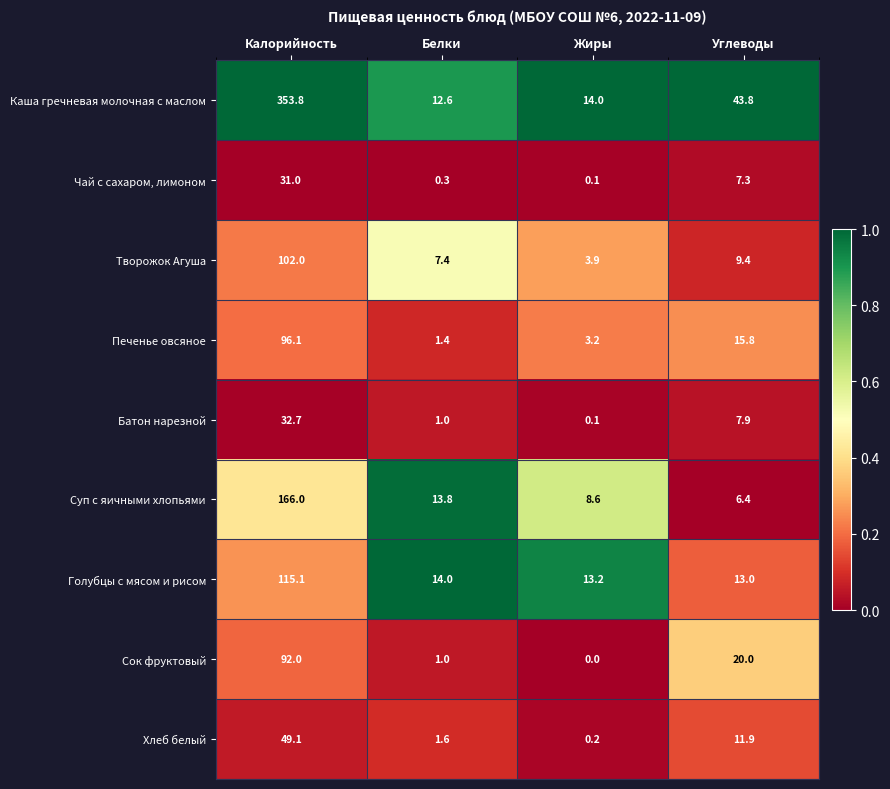

Which category has the highest value across all series?

Калорийность